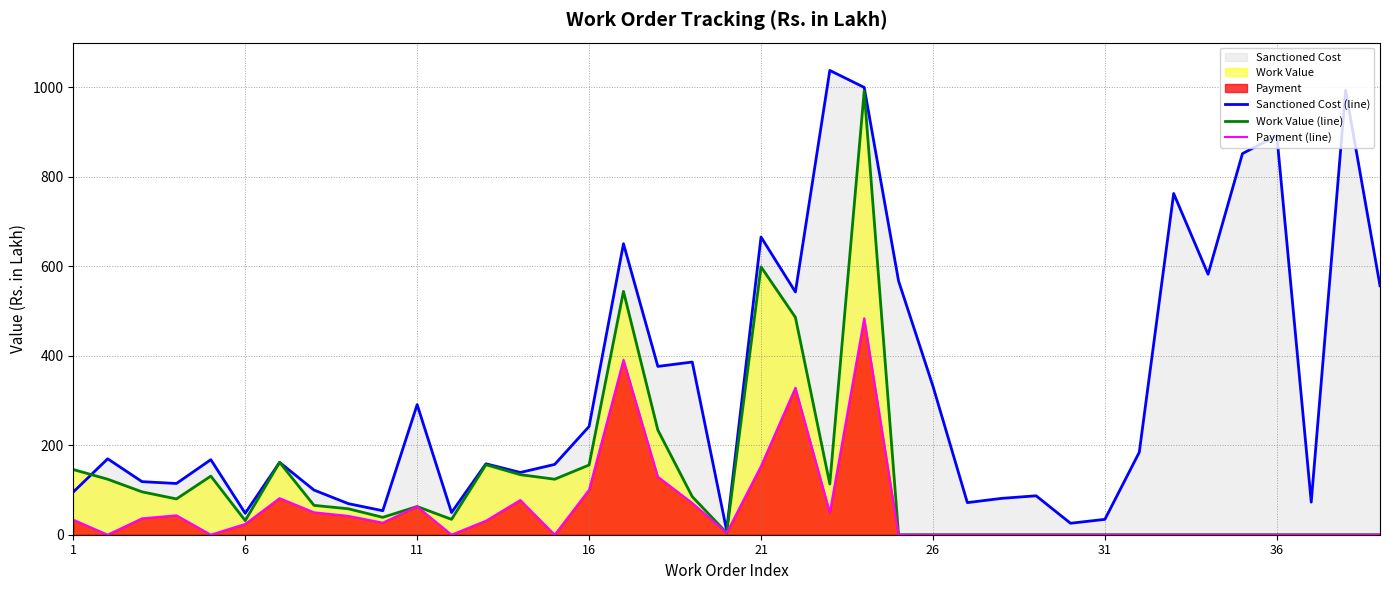

What is the maximum value for Sanctioned Cost (line)?

1037.9